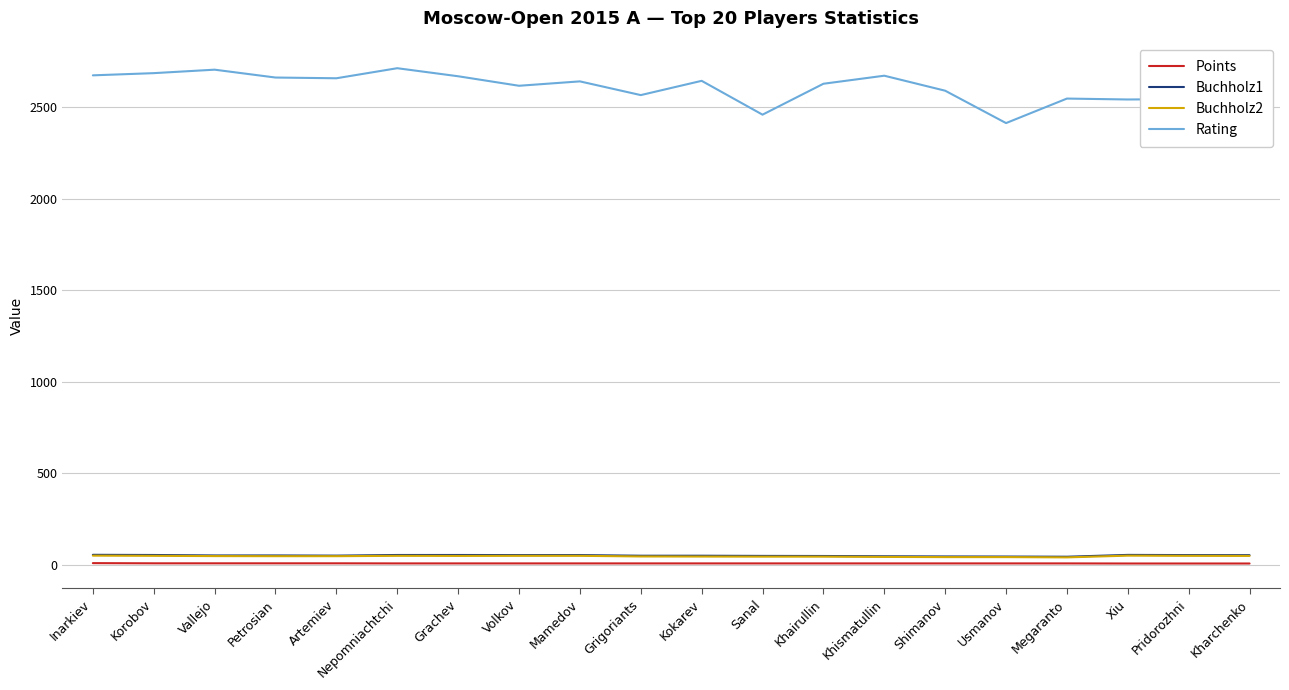

What is the smallest value displayed?

6.0